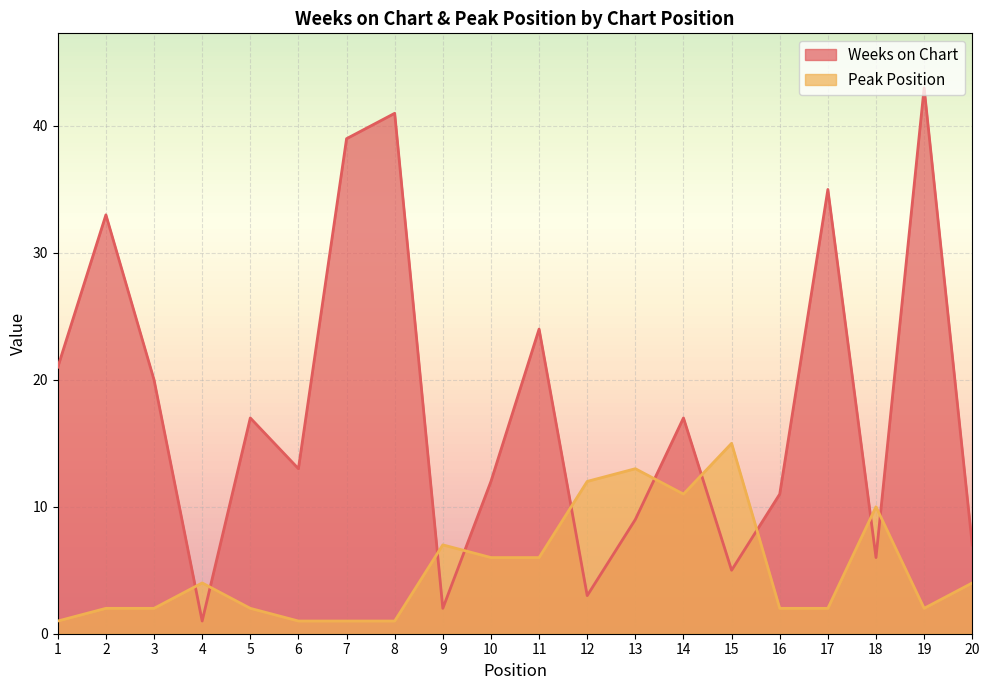

How many times do Peak Position and Weeks on Chart cross each other?

10